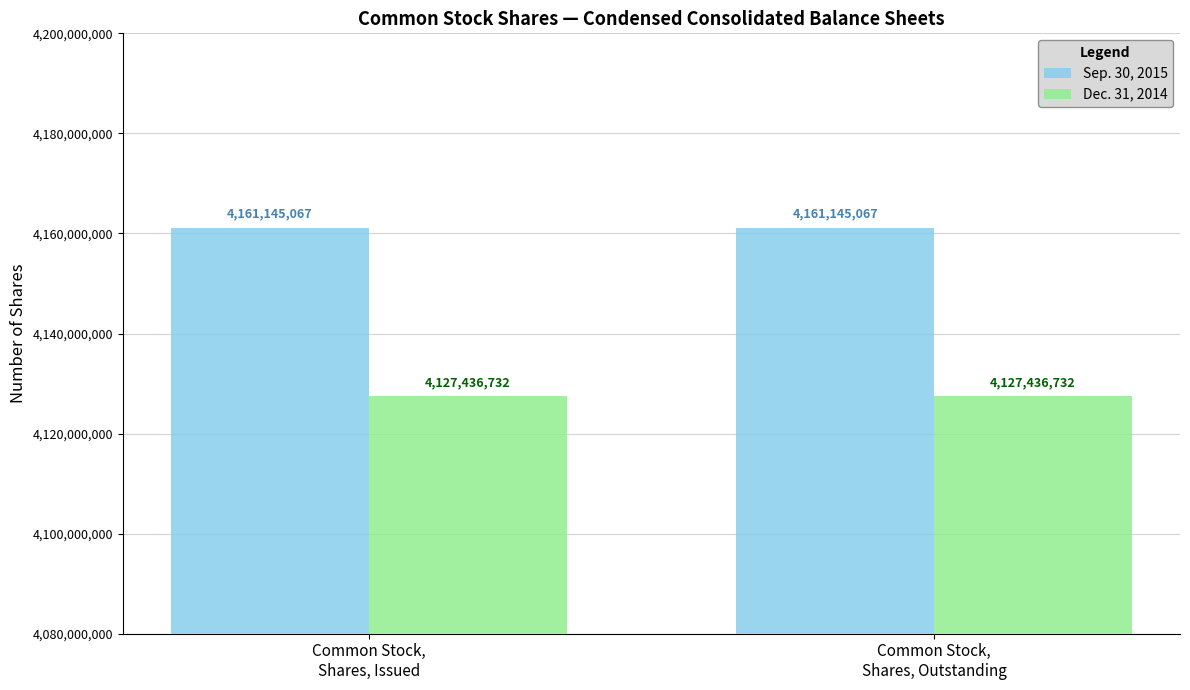

Rank the series by their maximum value, from highest to lowest.

Sep. 30, 2015, Dec. 31, 2014